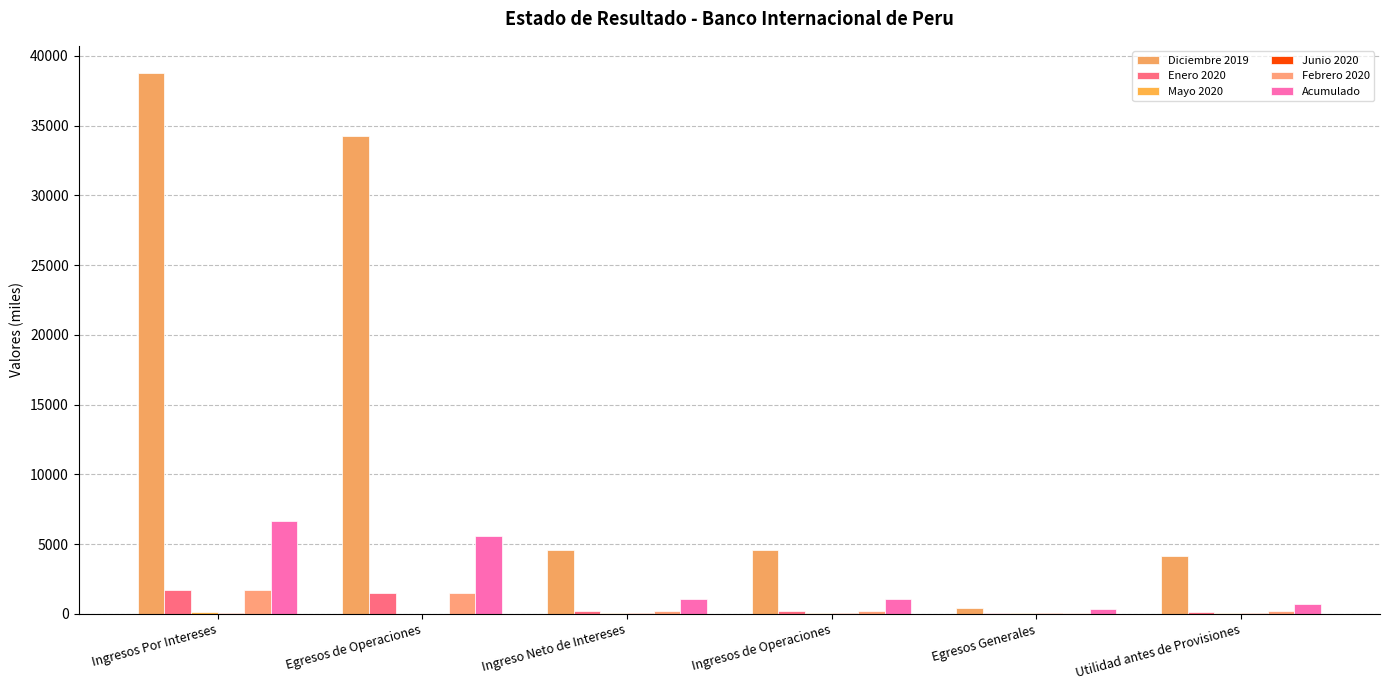

What value does the Febrero 2020 series have at Ingresos Por Intereses?

1692.1